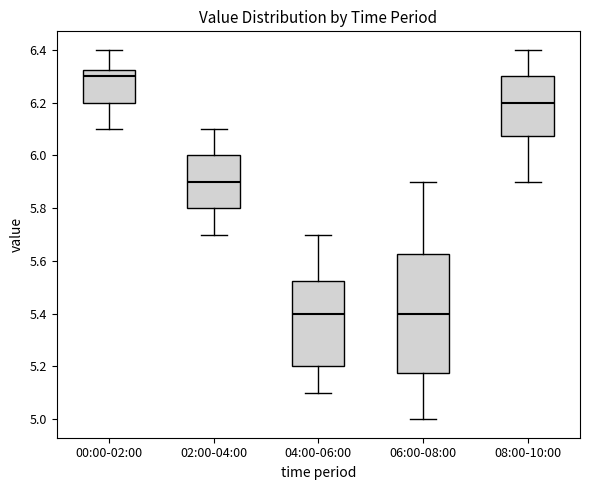

Reading left to right, transcribe this box plot: for each box, give where its median line is, the range the box spans, and where its two whiskers end, as read against the y-axis. The values are not printed on the chart, so give them approximately, as read against the axis.

00:00-02:00: median 6.30, box 6.20 to 6.32, whiskers 6.10 to 6.40
02:00-04:00: median 5.90, box 5.80 to 6.00, whiskers 5.70 to 6.10
04:00-06:00: median 5.40, box 5.20 to 5.52, whiskers 5.10 to 5.70
06:00-08:00: median 5.40, box 5.18 to 5.62, whiskers 5.00 to 5.90
08:00-10:00: median 6.20, box 6.08 to 6.30, whiskers 5.90 to 6.40